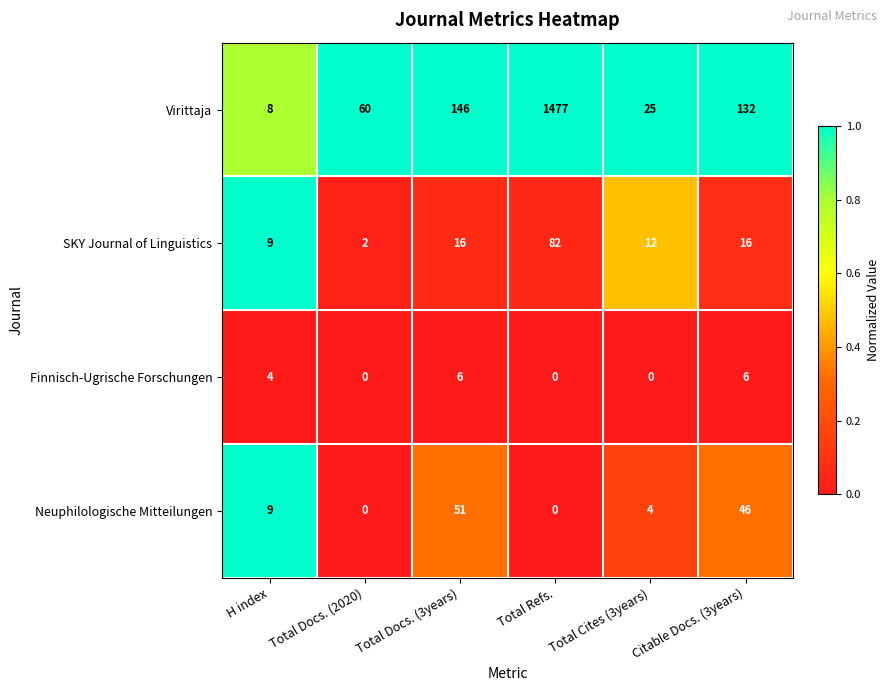

Rank the series at Citable Docs. (3years) from highest to lowest value.

Virittaja, Neuphilologische Mitteilungen, SKY Journal of Linguistics, Finnisch-Ugrische Forschungen